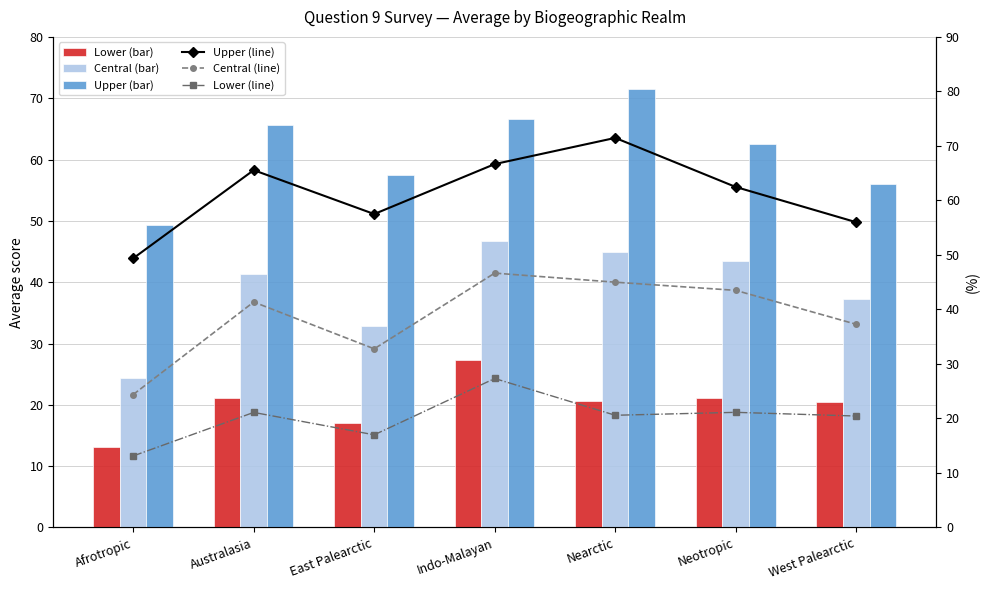

Does the chart contain any negative values?

No